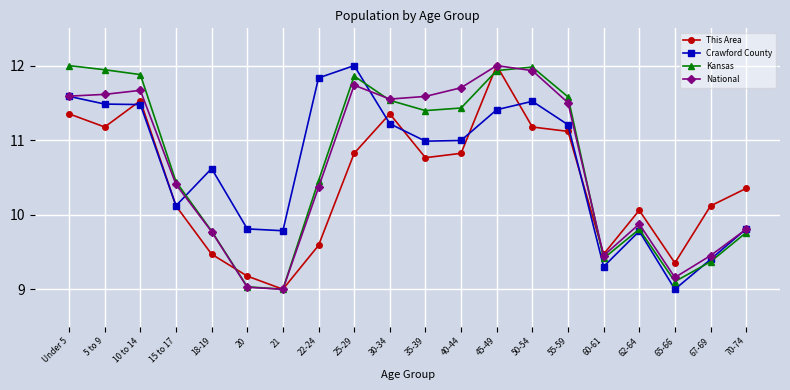

What is the total value across all series at 67-69?

38.3